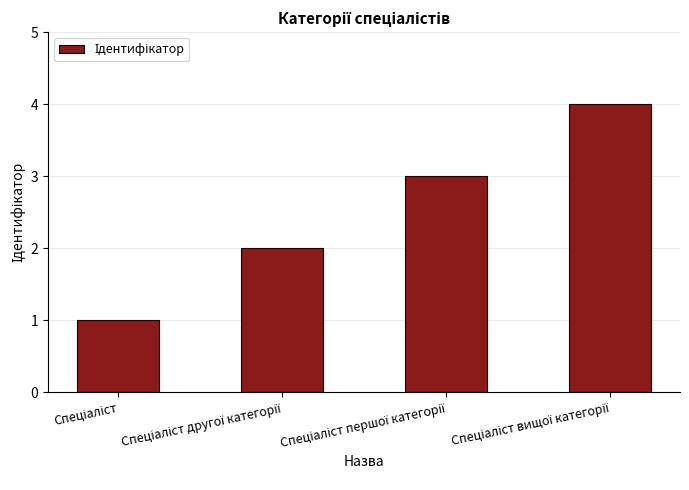

What is the difference between the maximum and minimum values?

3